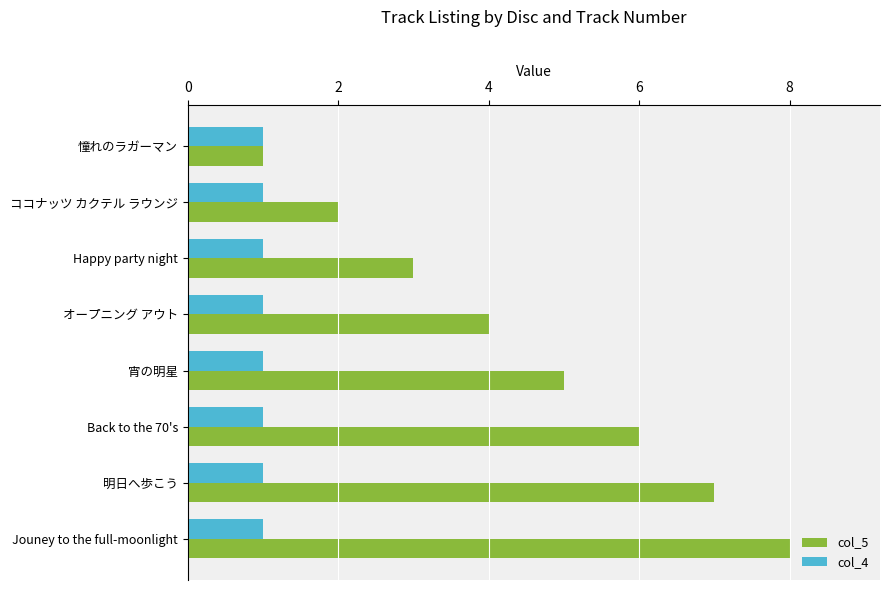

The col_4 series shows 1 at 宵の明星. True or false?

True